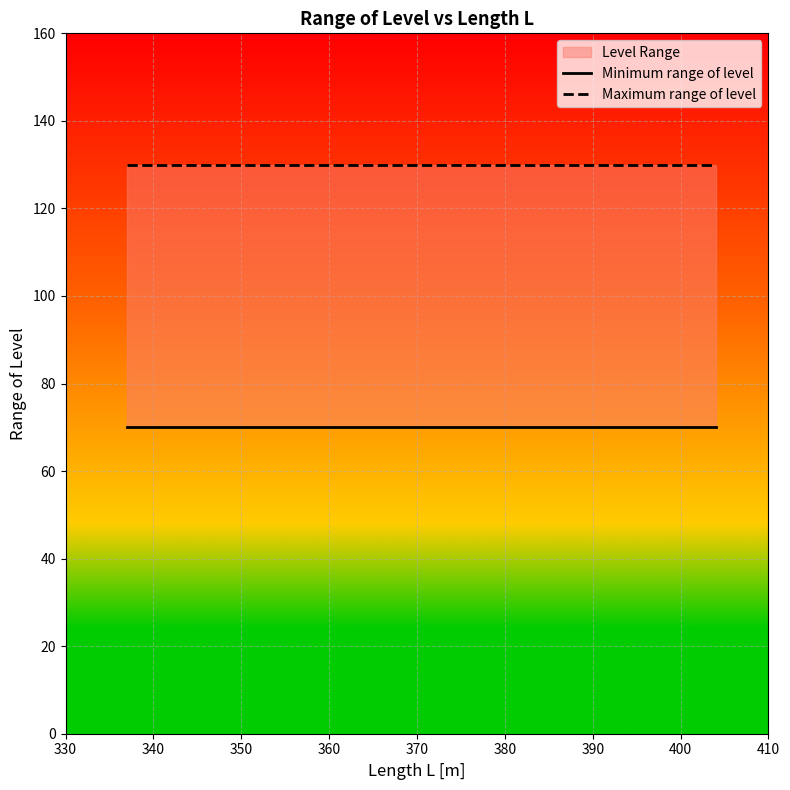

What is the average value of the Minimum range of level series?

70